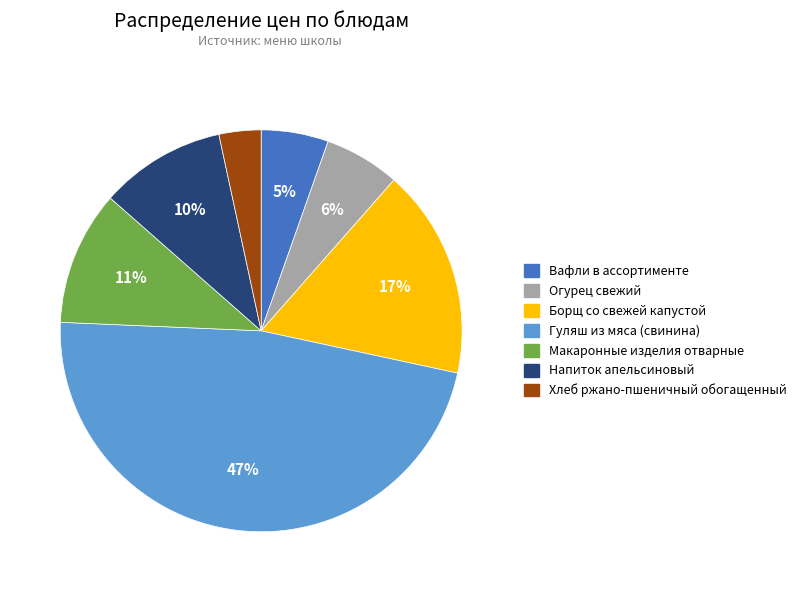

Is there a majority slice in this chart?

No